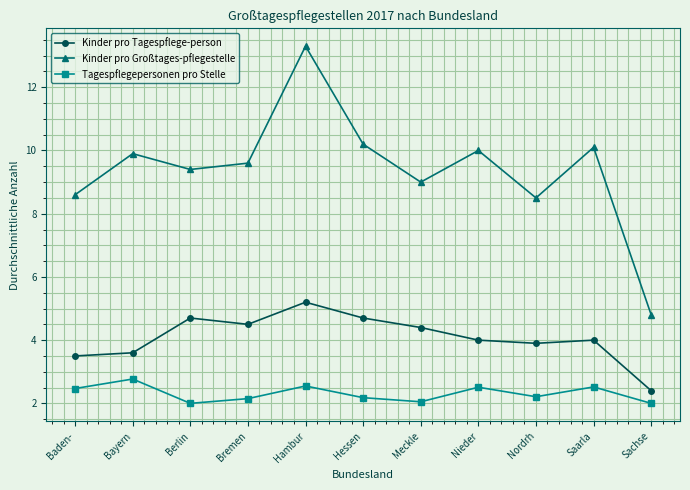

What is the maximum value shown in the chart?

13.3